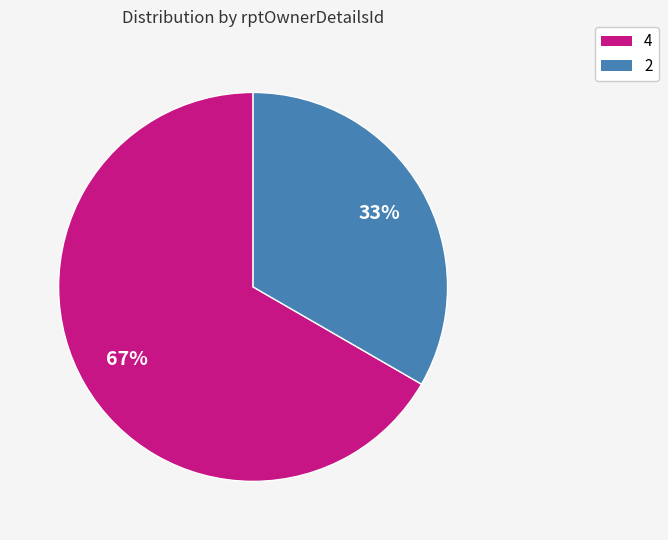

Which slice is the smallest?

2